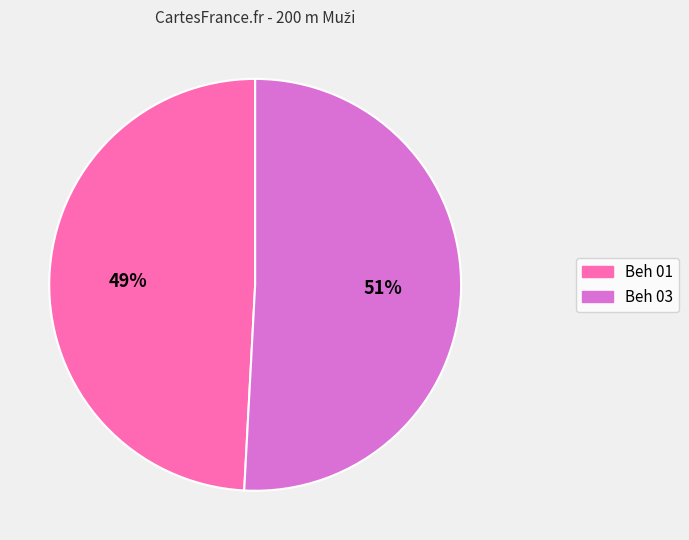

How many slices are in this pie chart?

2